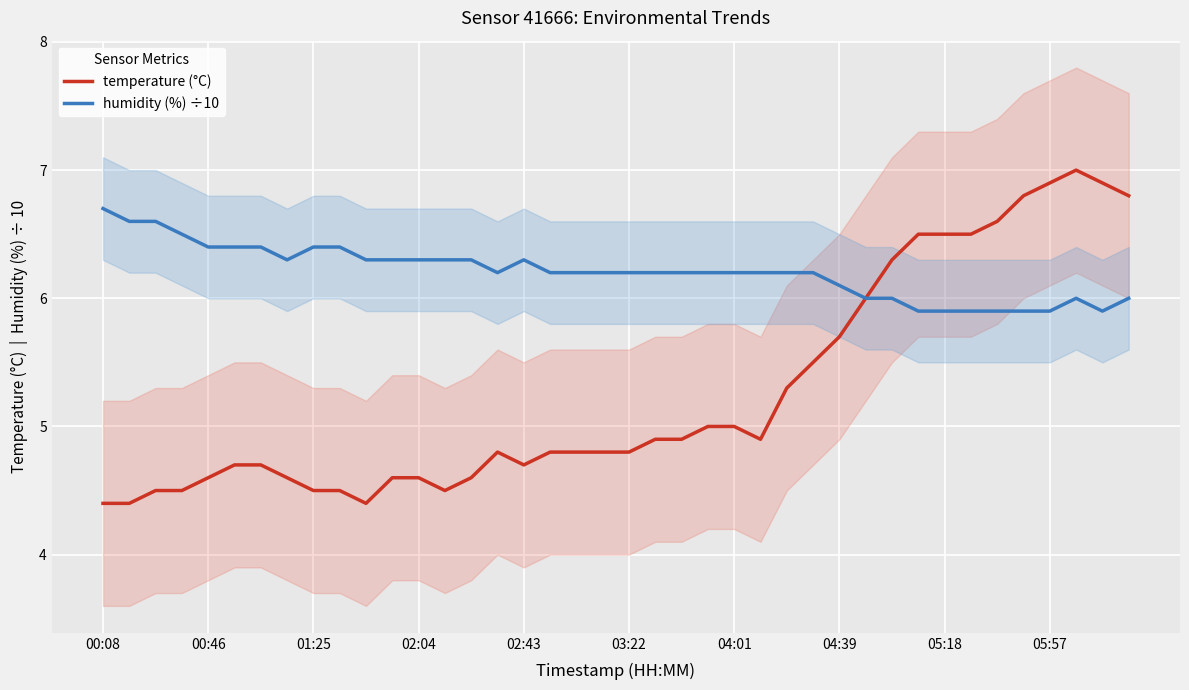

How many categories are shown in the chart?

40